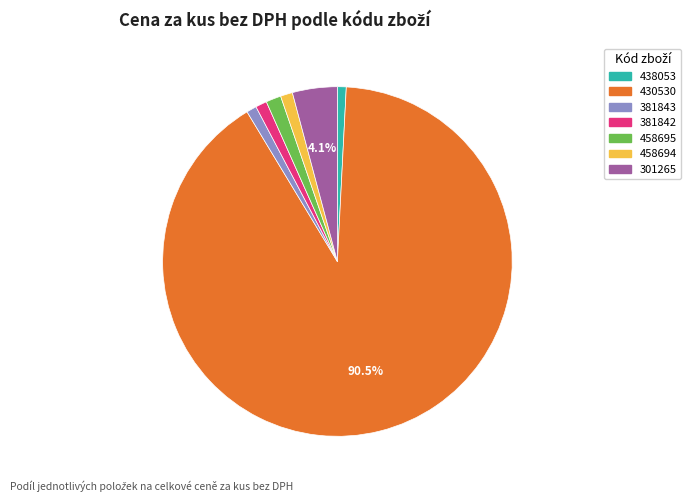

Does any single category account for the majority?

Yes